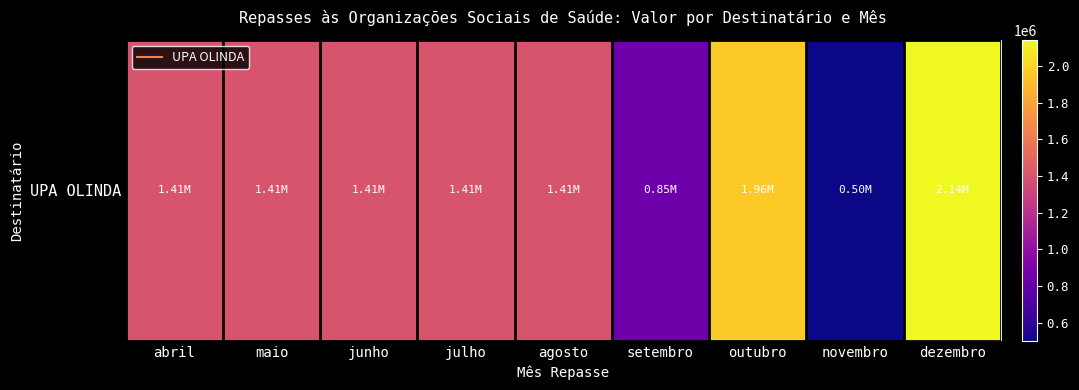

The chart shows a value of 2144315.7 at dezembro. True or false?

True